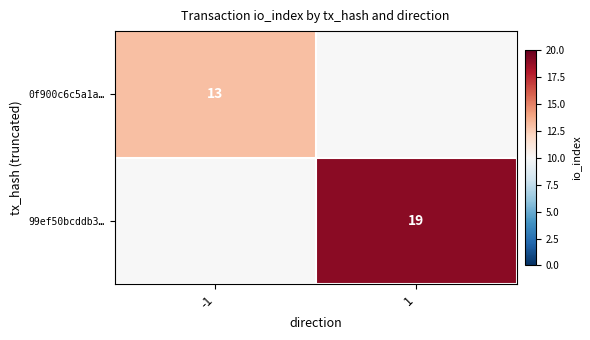

The 0f900c6c5a1a… series shows 13 at -1. True or false?

True